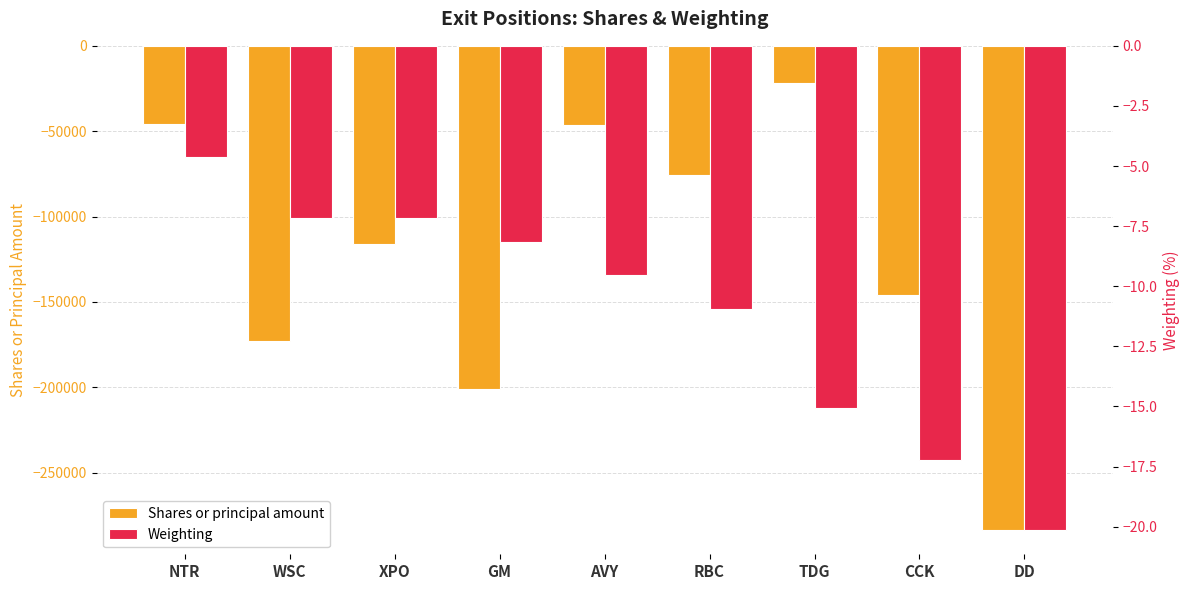

Which series has the largest range (max minus min)?

Shares or principal amount